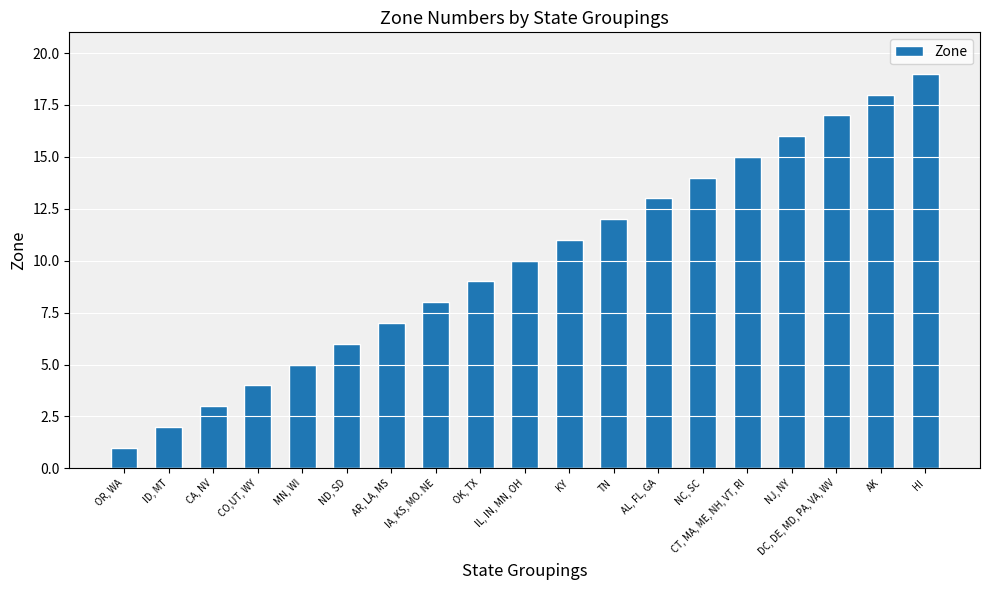

What is the sum of the values at ID, MT and IL, IN, MN, OH?

12